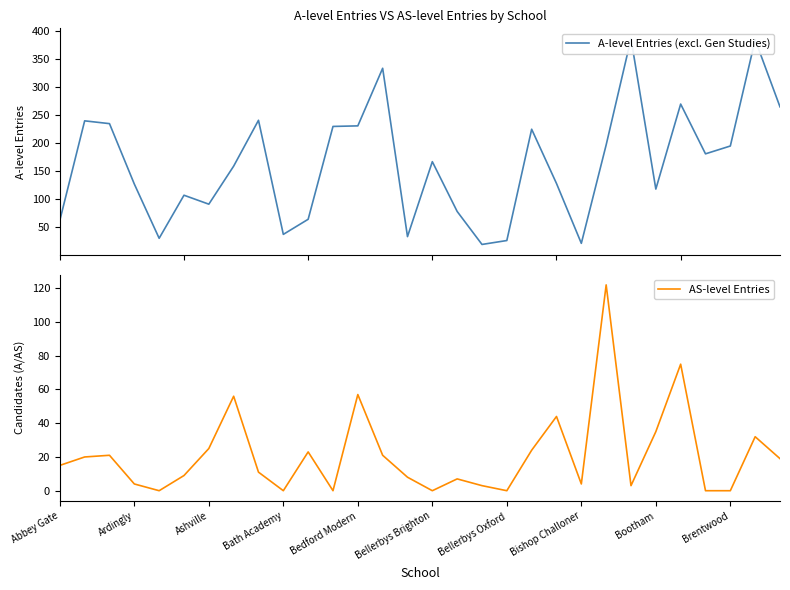

How many data points in A-level Entries (excl. Gen Studies) are above 167?

14